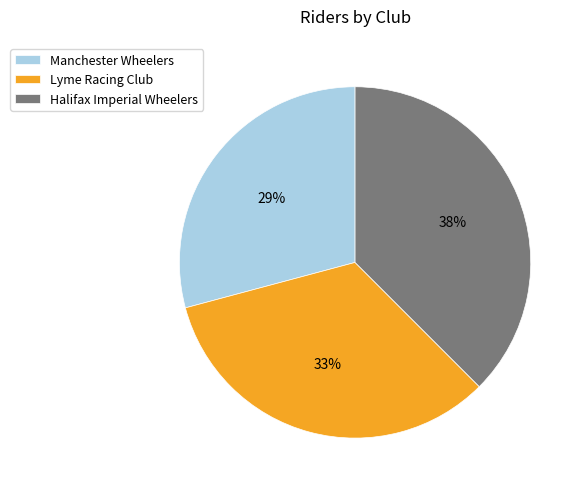

Which slice is the largest?

Halifax Imperial Wheelers